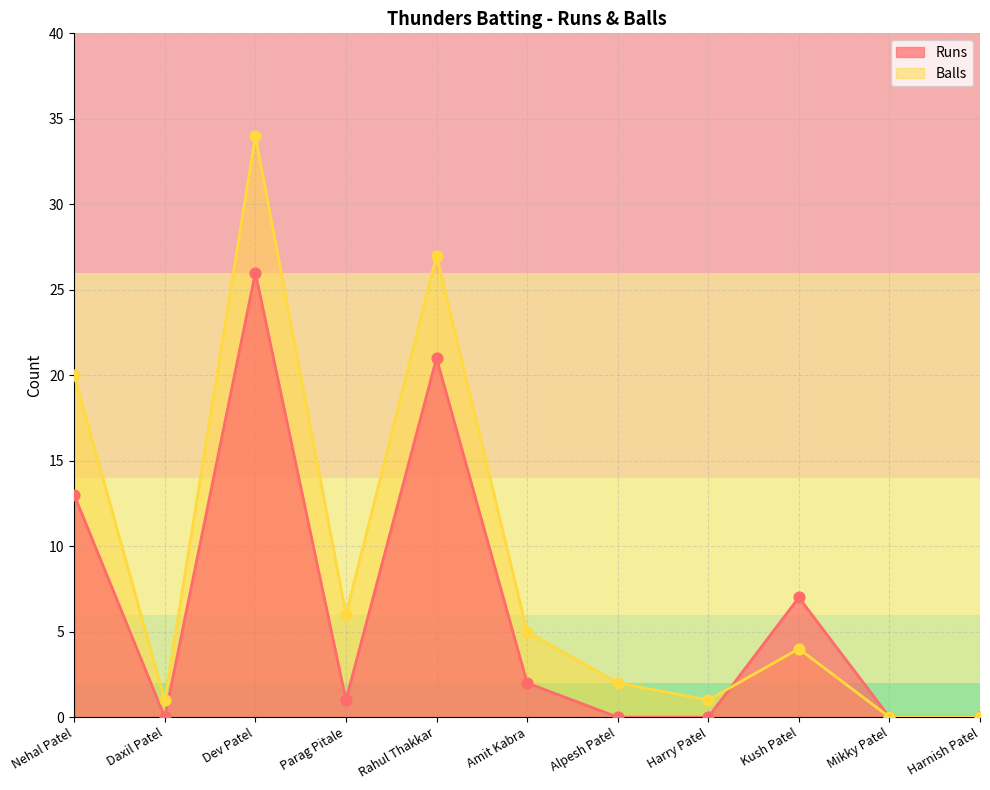

Which series has the largest total across all categories?

Balls